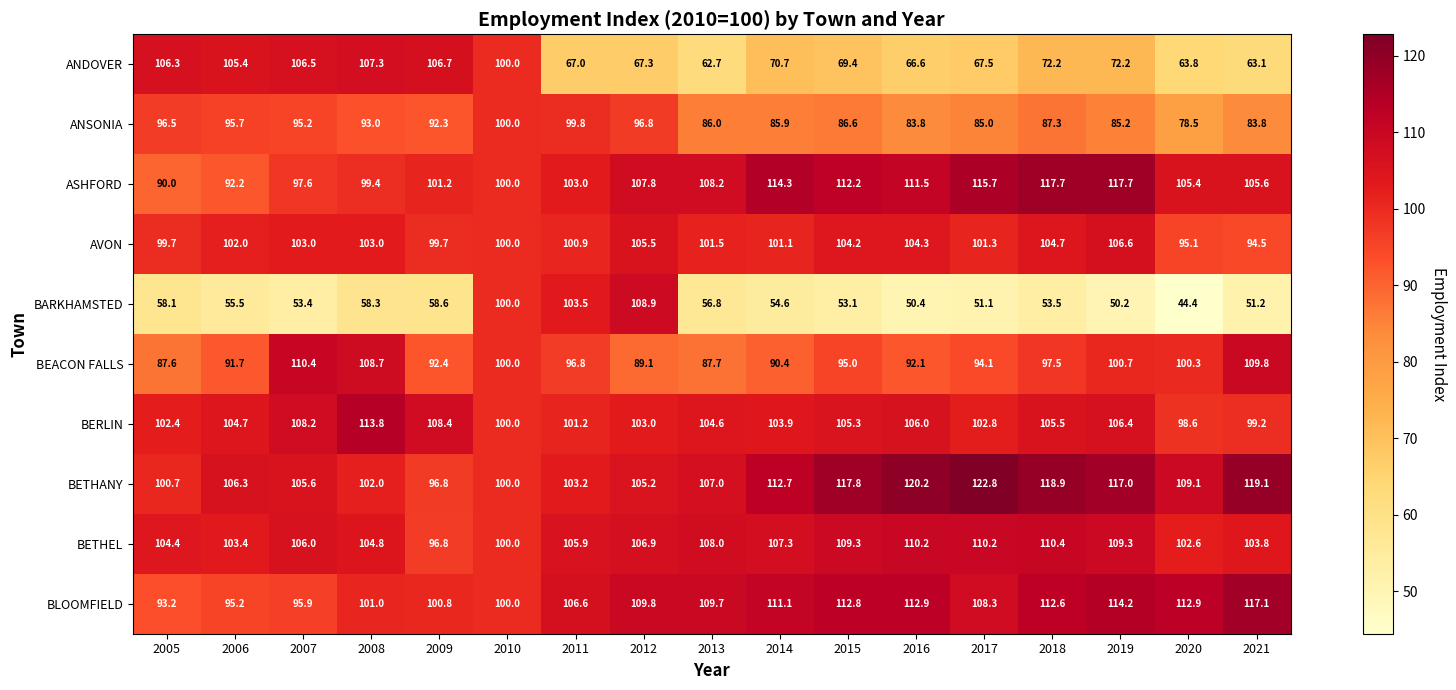

What is the total value across all series at 2012?

1000.3